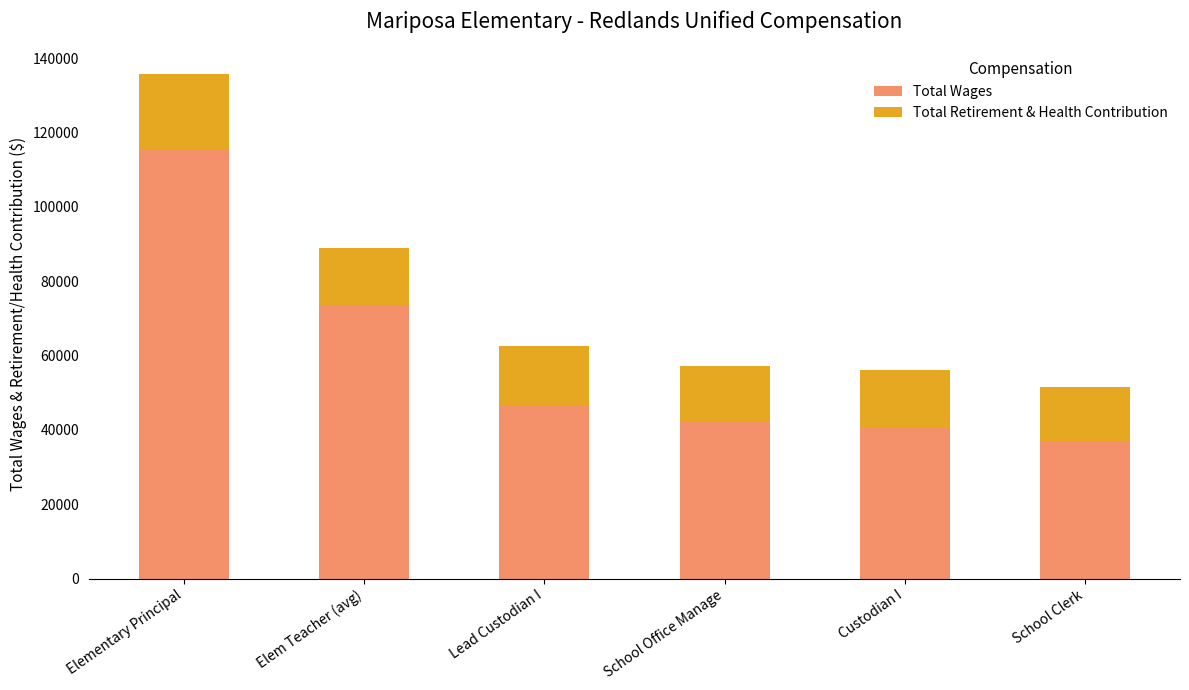

What is the difference between the Total Wages values at Elementary Principal and Custodian I?

74762.0